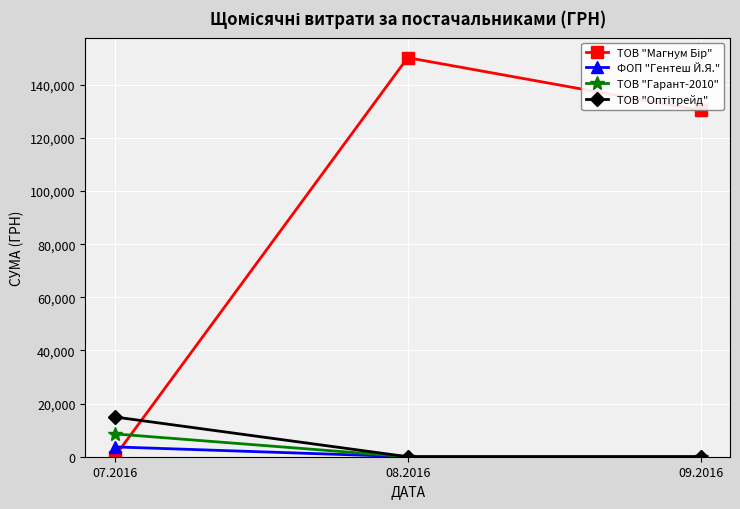

What is the greatest value displayed?

150229.0